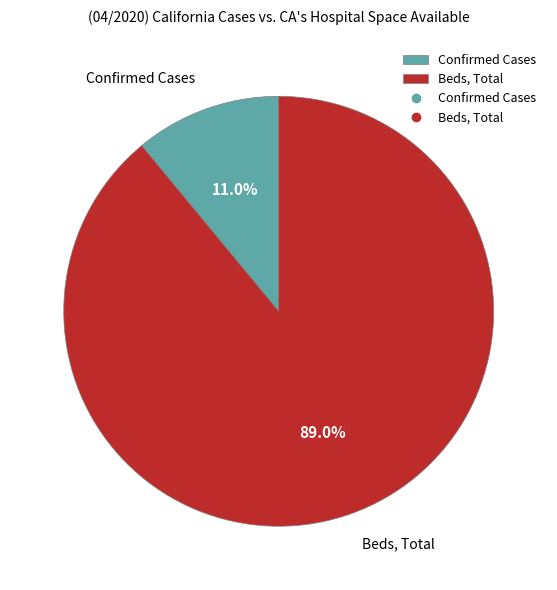

Do Beds, Total and Confirmed Cases together represent more than half of the pie?

Yes